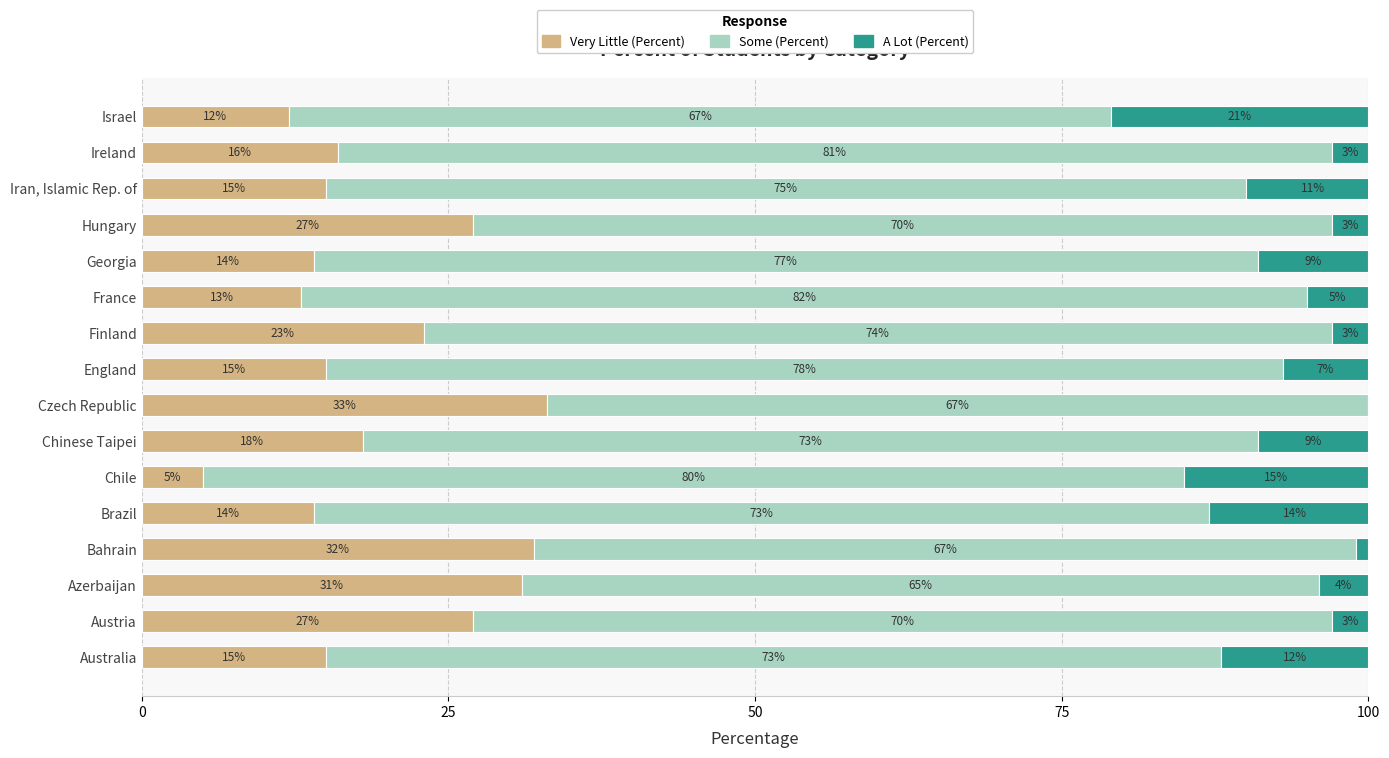

What is the sum of all Very Little (Percent) values?

310